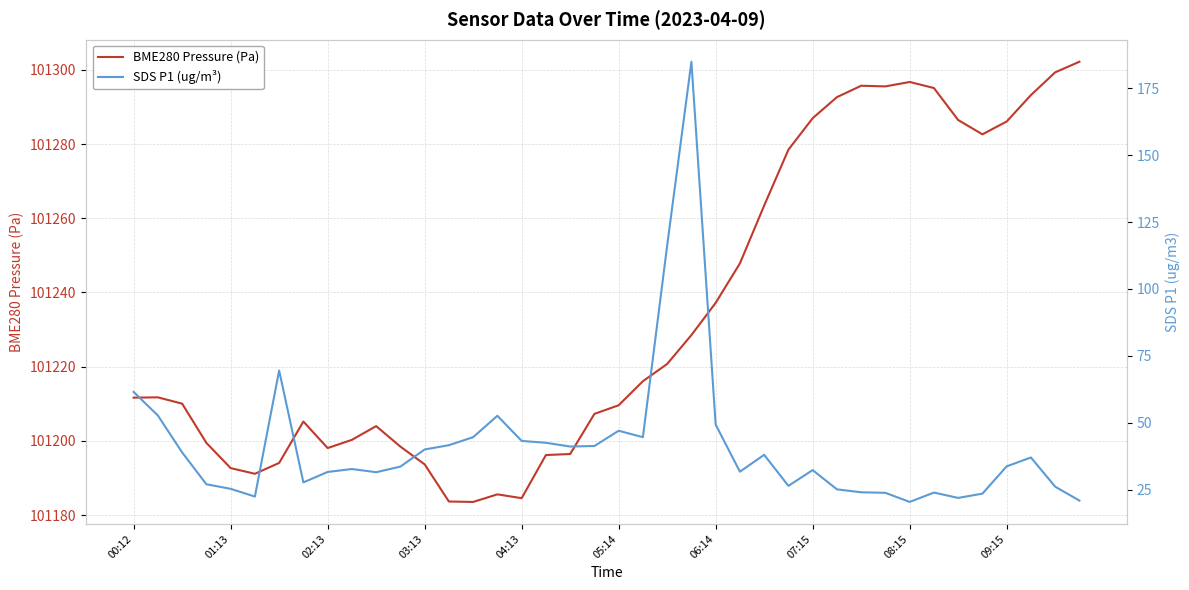

Is the value of SDS P1 (ug/m³) at 29 greater than the value of BME280 Pressure (Pa) at 23?

No